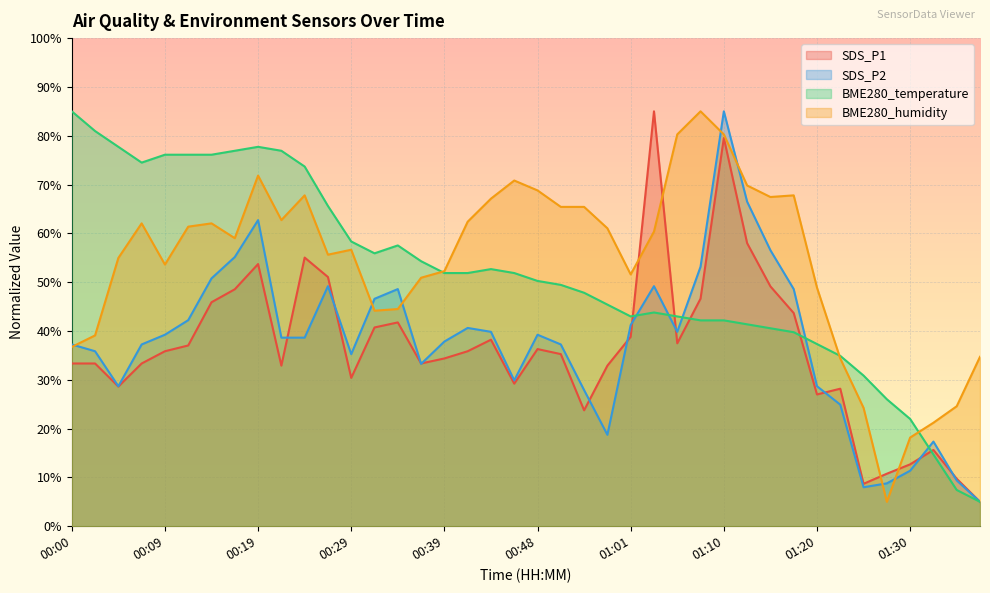

In SDS_P2, how many points are lower than both neighbors (excluding endpoints)?

7